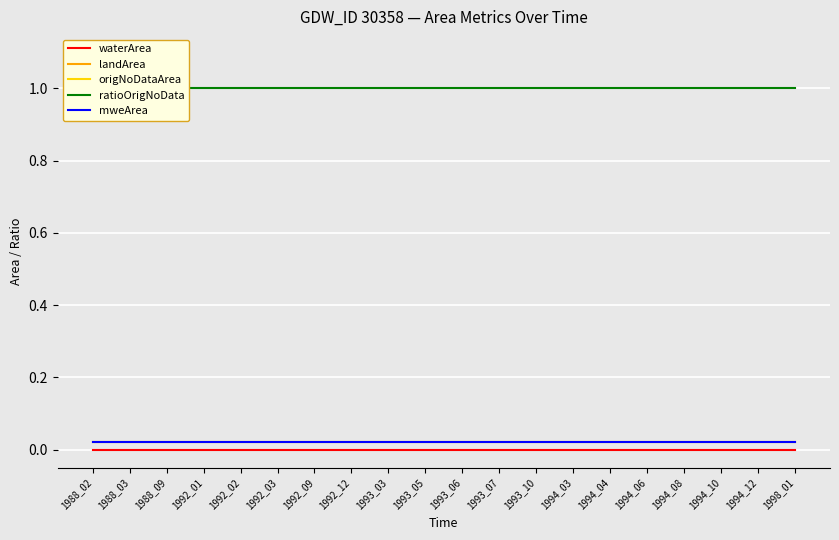

Reading left to right, transcribe all the data shown in this chart.

waterArea: 0.0	0.0	0.0	0.0	0.0	0.0	0.0	0.0	0.0	0.0	0.0	0.0	0.0	0.0	0.0	0.0	0.0	0.0	0.0	0.0
landArea: 0.0	0.0	0.0	0.0	0.0	0.0	0.0	0.0	0.0	0.0	0.0	0.0	0.0	0.0	0.0	0.0	0.0	0.0	0.0	0.0
origNoDataArea: 0.0	0.0	0.0	0.0	0.0	0.0	0.0	0.0	0.0	0.0	0.0	0.0	0.0	0.0	0.0	0.0	0.0	0.0	0.0	0.0
ratioOrigNoData: 1.0	1.0	1.0	1.0	1.0	1.0	1.0	1.0	1.0	1.0	1.0	1.0	1.0	1.0	1.0	1.0	1.0	1.0	1.0	1.0
mweArea: 0.0	0.0	0.0	0.0	0.0	0.0	0.0	0.0	0.0	0.0	0.0	0.0	0.0	0.0	0.0	0.0	0.0	0.0	0.0	0.0